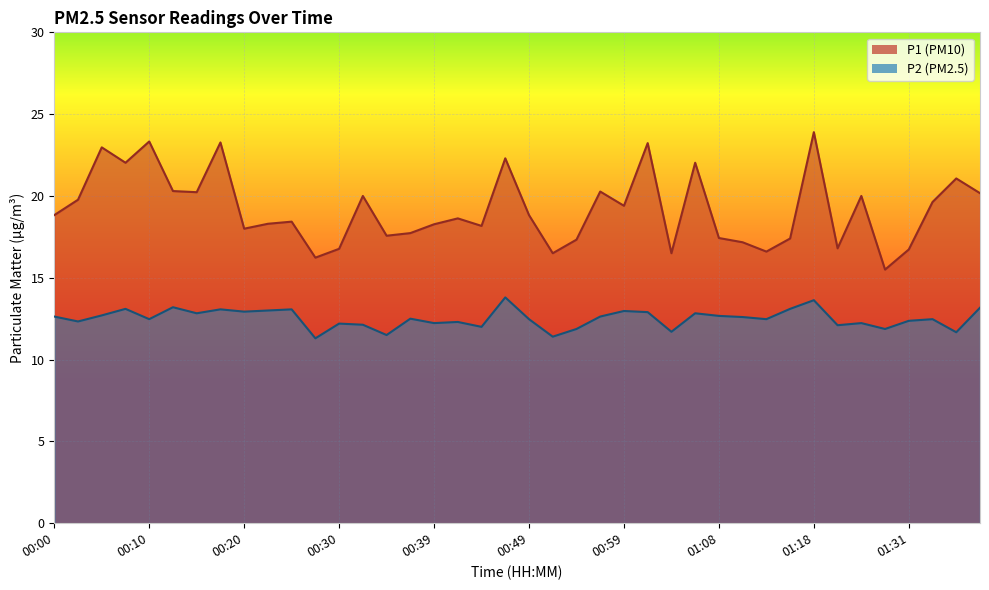

Reading right to left, list all the values displayed in this chart.

P1: 20.2	21.1	19.6	16.7	15.5	20.0	16.8	23.9	17.4	16.6	17.2	17.4	22.0	16.5	23.2	19.4	20.3	17.3	16.5	18.8	22.3	18.2	18.6	18.3	17.7	17.6	20.0	16.8	16.2	18.4	18.3	18.0	23.3	20.2	20.3	23.3	22.0	23.0	19.8	18.8
P2: 13.2	11.7	12.5	12.4	11.9	12.2	12.1	13.6	13.1	12.5	12.6	12.7	12.8	11.7	12.9	13.0	12.6	11.9	11.4	12.5	13.8	12.0	12.3	12.2	12.5	11.5	12.1	12.2	11.3	13.1	13.0	12.9	13.1	12.8	13.2	12.5	13.1	12.7	12.3	12.6